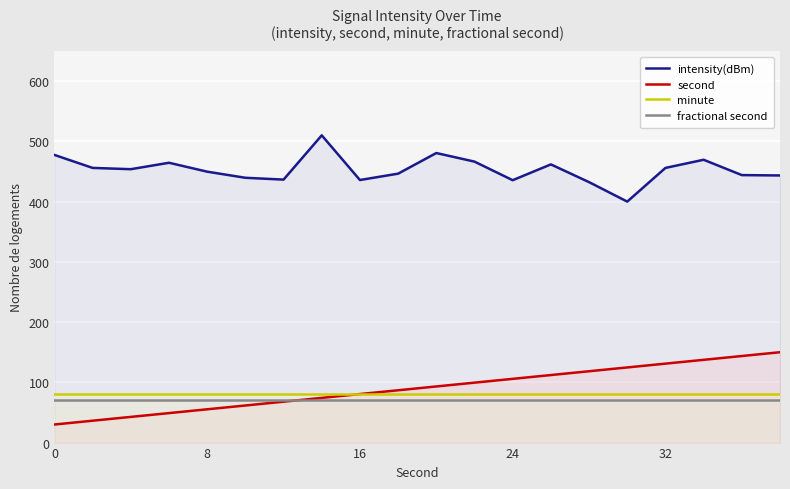

Rank the series by their maximum value, from highest to lowest.

intensity(dBm), second, minute, fractional second